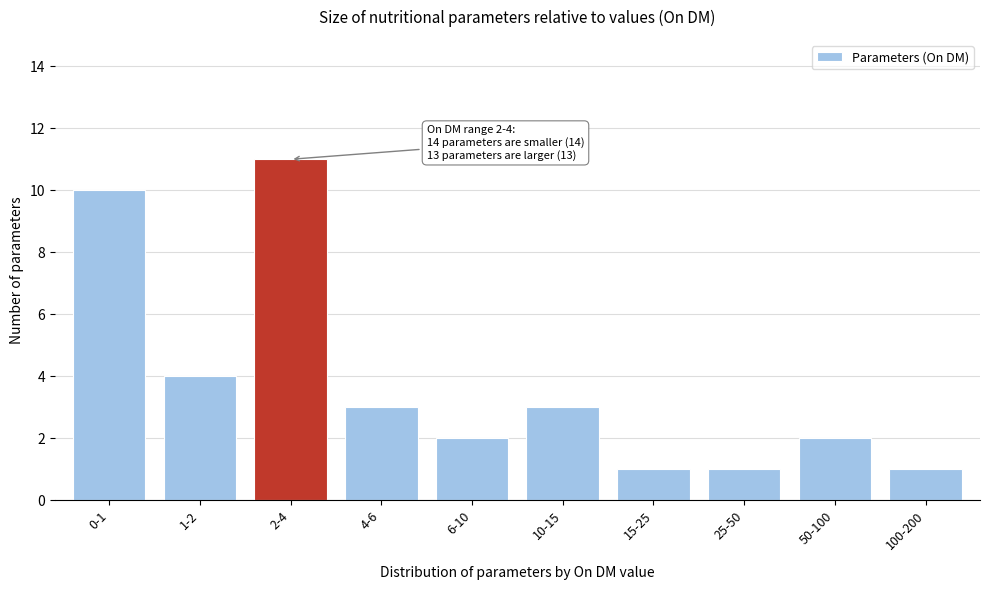

Reading right to left, extract all data points from this chart.

1	2	1	1	3	2	3	11	4	10